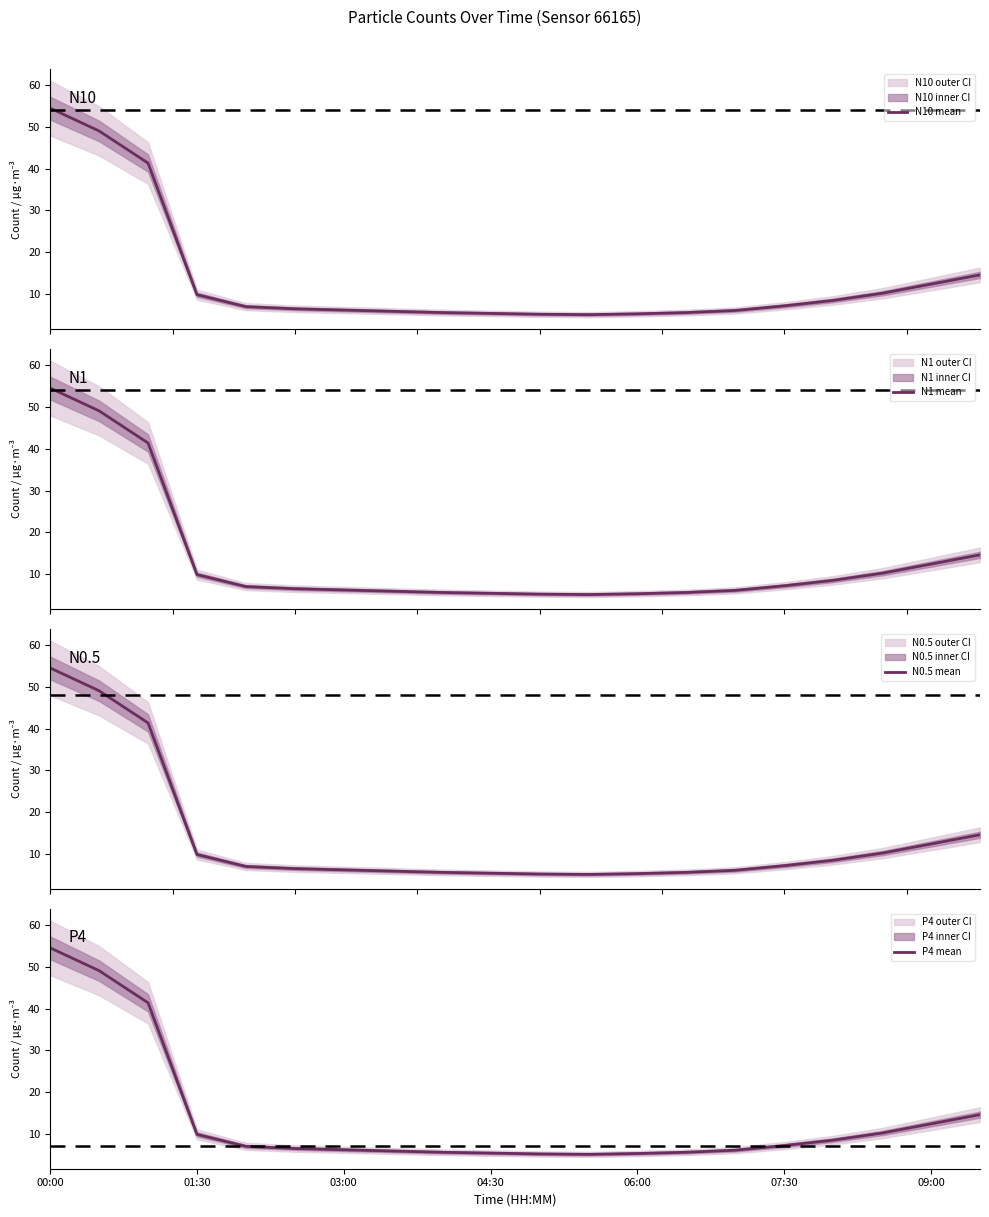

At which label does P4 mean reach its peak?

00:00